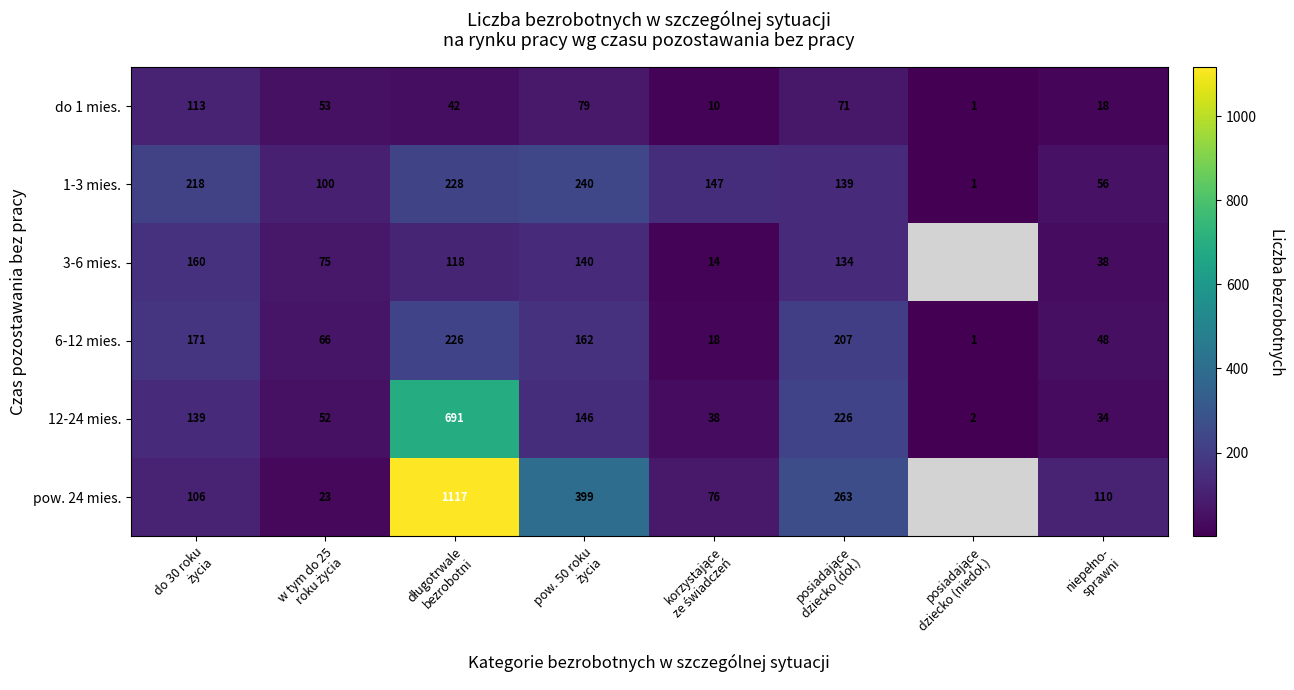

What is the average value of the 1-3 mies. series?

141